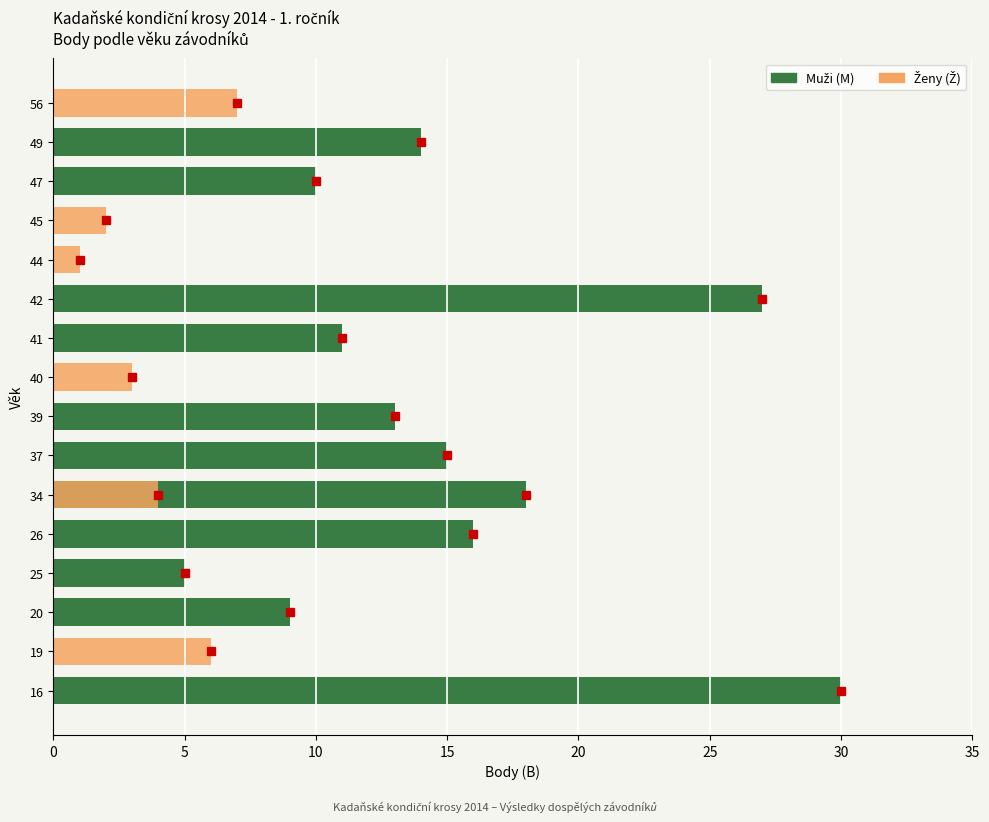

Reading left to right, transcribe all the data shown in this chart.

Muži (M): 30	0	9	5	16	18	15	13	0	11	27	0	0	10	14	0
Ženy (Ž): 0	6	0	0	0	4	0	0	3	0	0	1	2	0	0	7